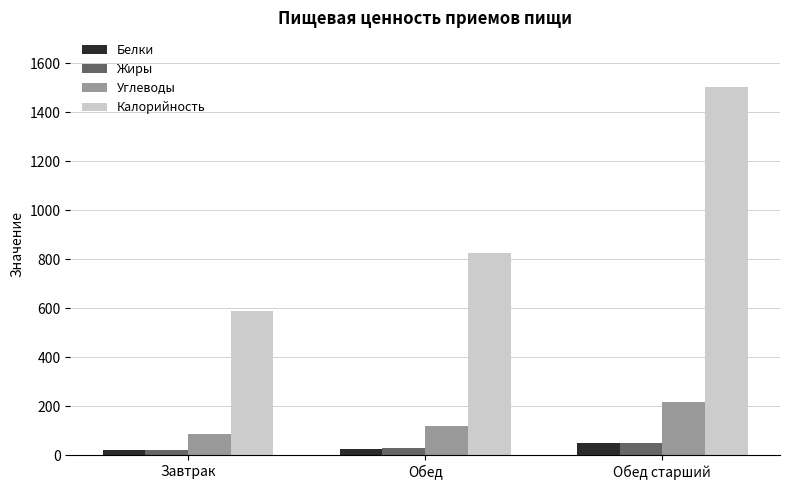

Does the chart contain stacked bars?

No